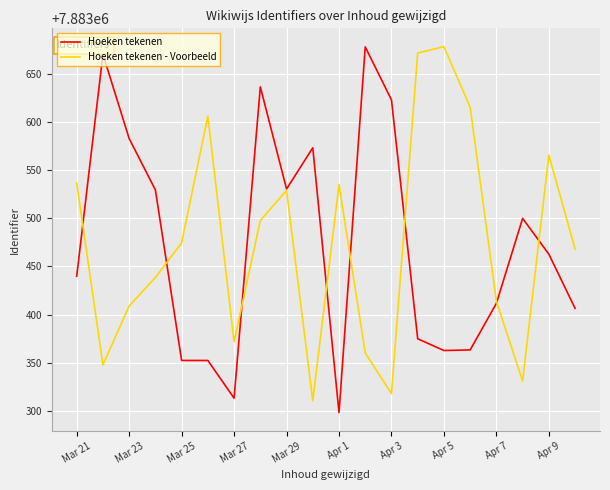

How many categories are shown in the chart?

20